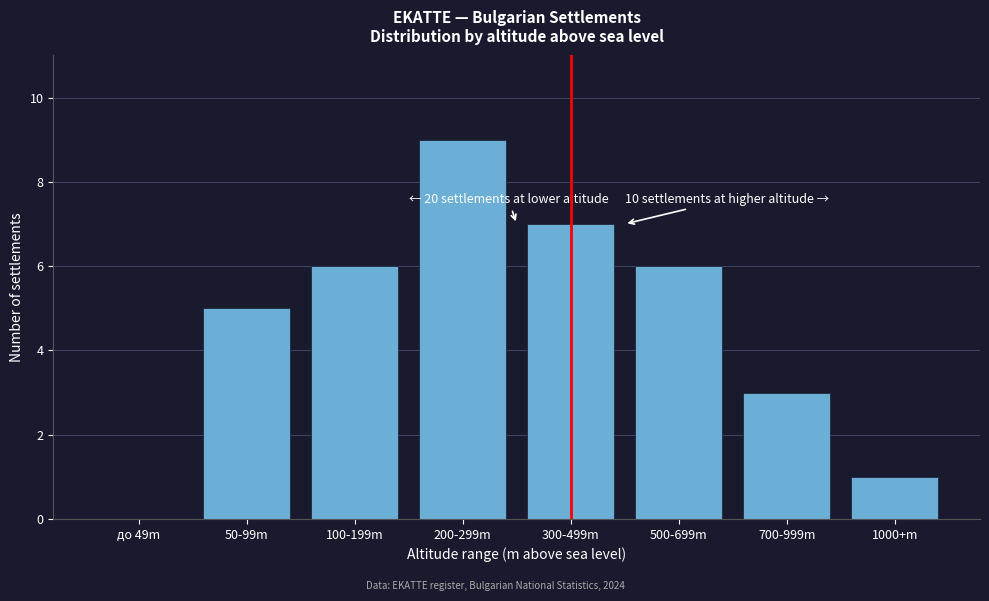

Reading left to right, what are all the values shown in this chart?

до 49m=0	50-99m=5	100-199m=6	200-299m=9	300-499m=7	500-699m=6	700-999m=3	1000+m=1